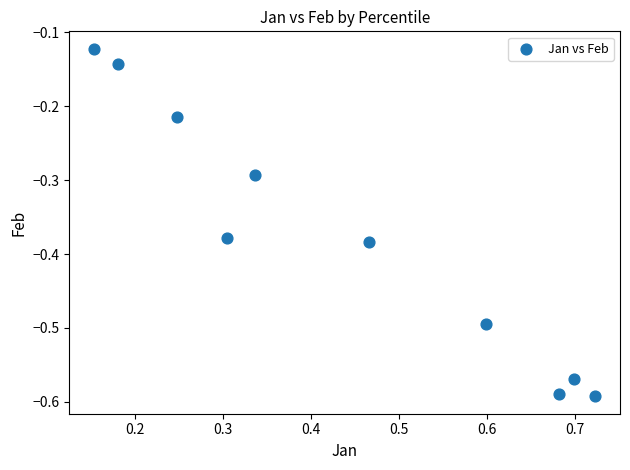

What is the range of Y values (max minus min)?

0.5